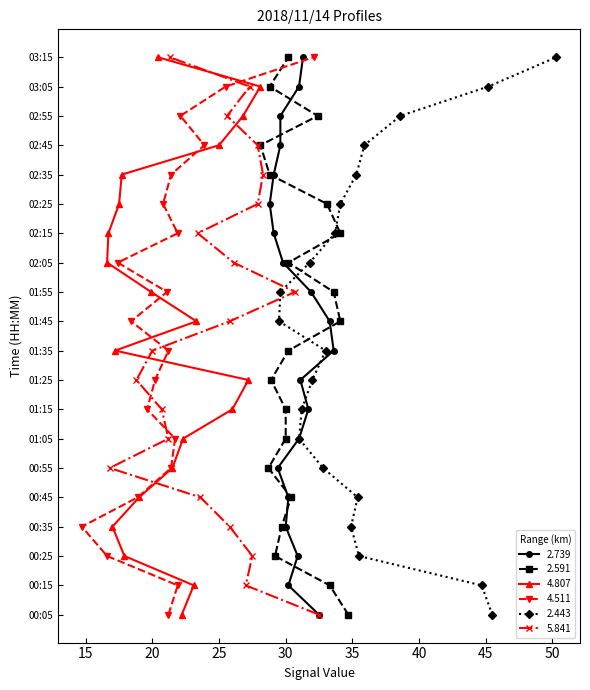

True or false: 2.591 has a value of 7.9 at 02:35.

False